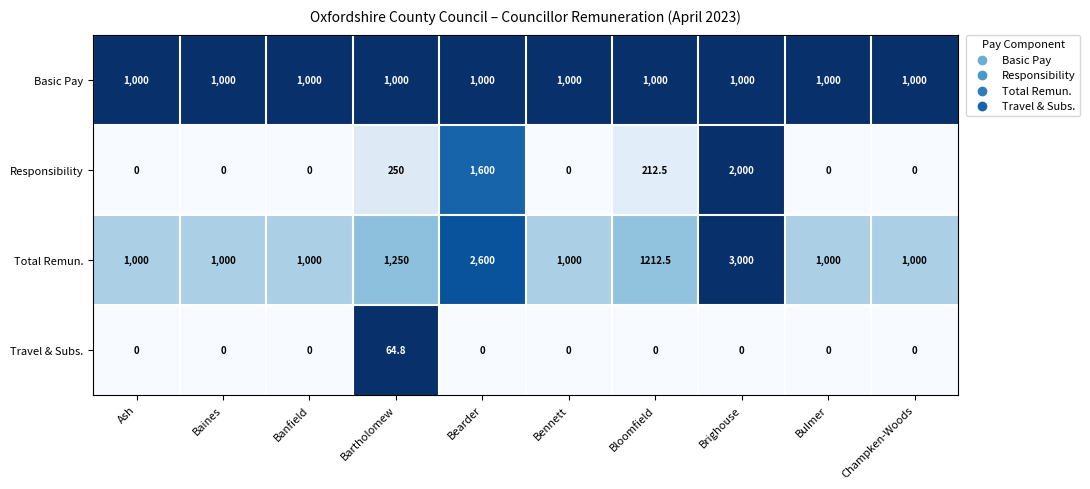

Between Bartholomew and Bloomfield, which series saw the biggest shift?

Travel & Subs.